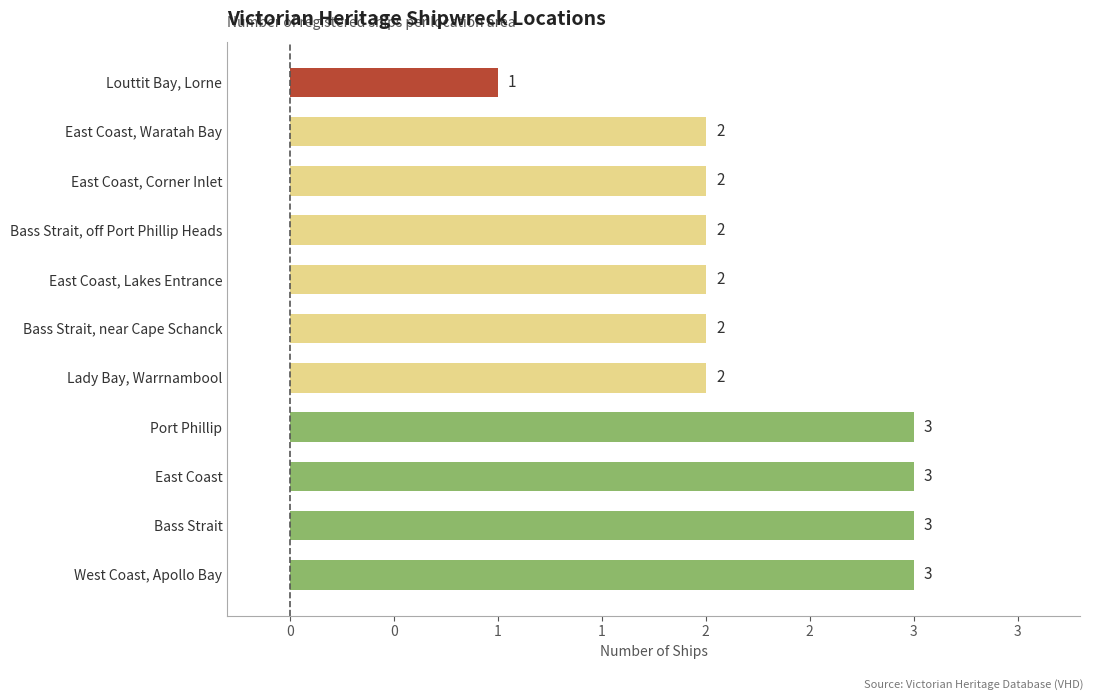

What is the smallest value displayed?

1